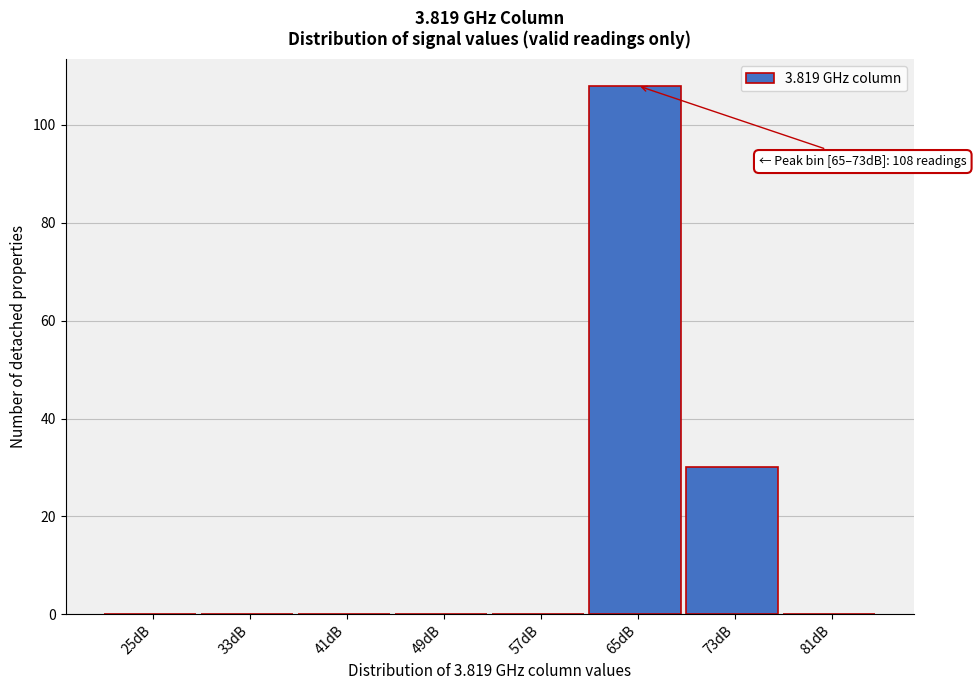

Reading right to left, list all the values displayed in this chart.

81dB=0	73dB=30	65dB=108	57dB=0	49dB=0	41dB=0	33dB=0	25dB=0